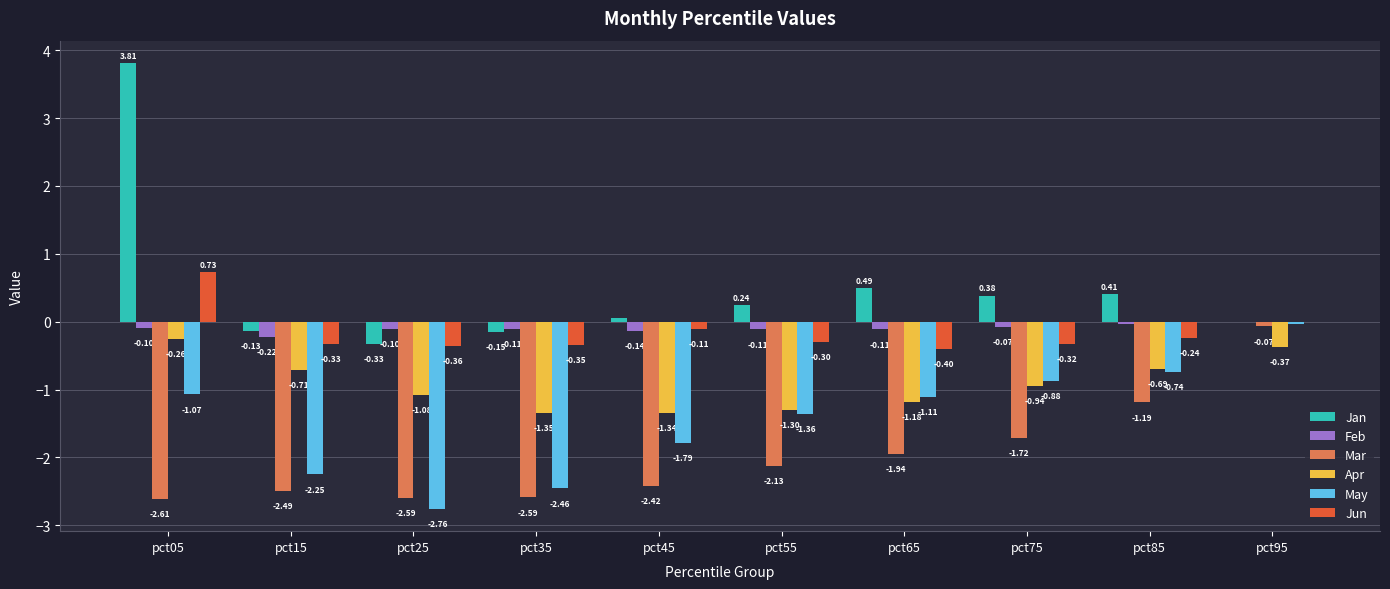

Is the value of Jan at pct75 greater than the value of May at pct85?

Yes